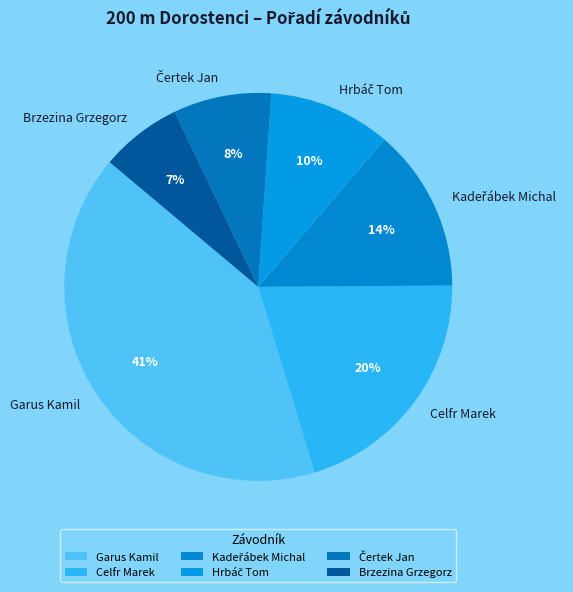

To the nearest percent, what portion does Brzezina Grzegorz represent?

7%